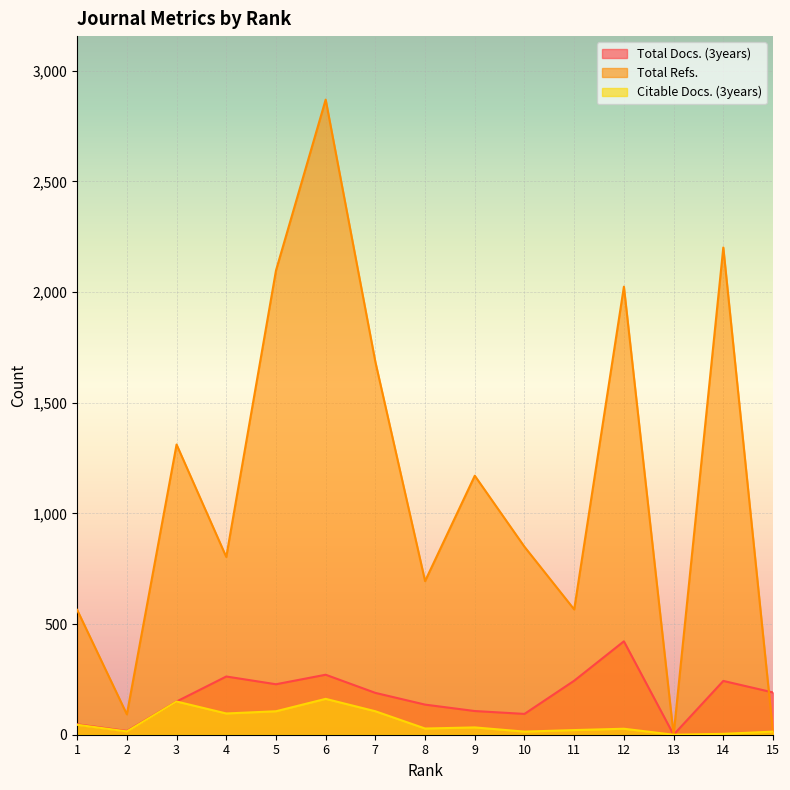

What is the spread (max minus min) of values at 7?

1578